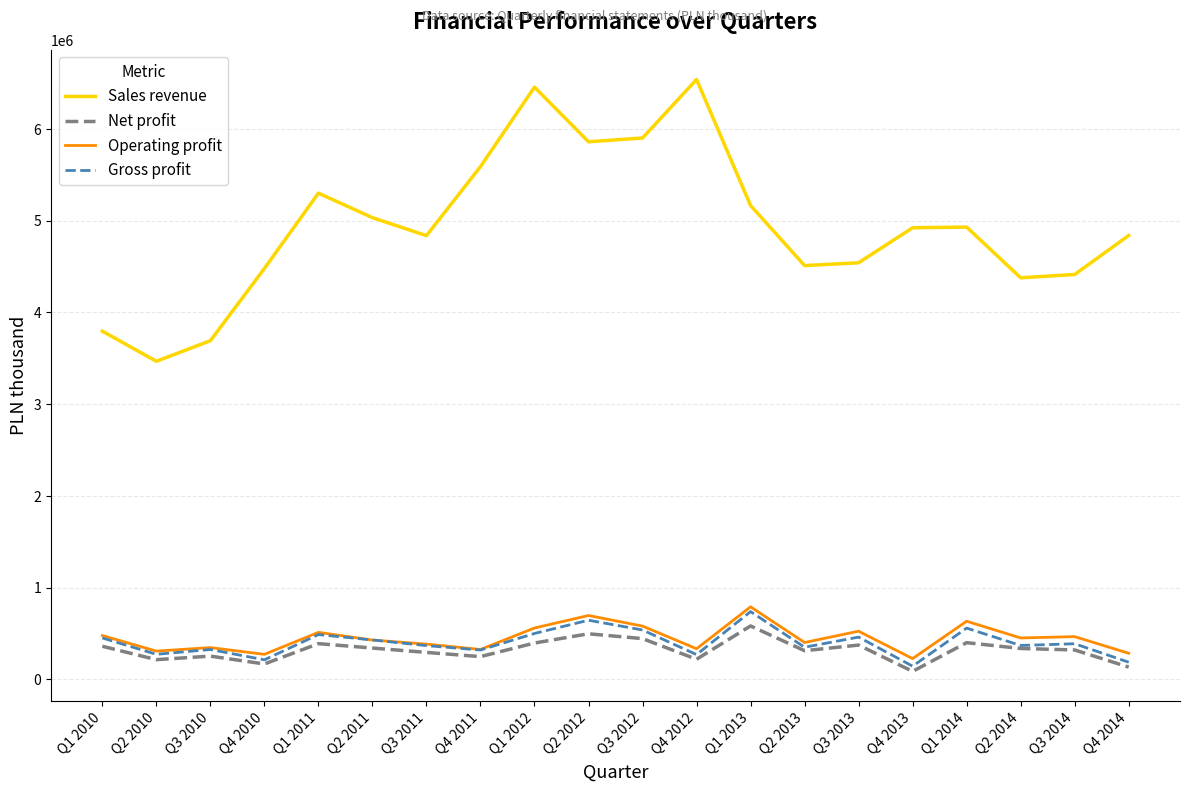

Which series has the largest total across all categories?

Sales revenue